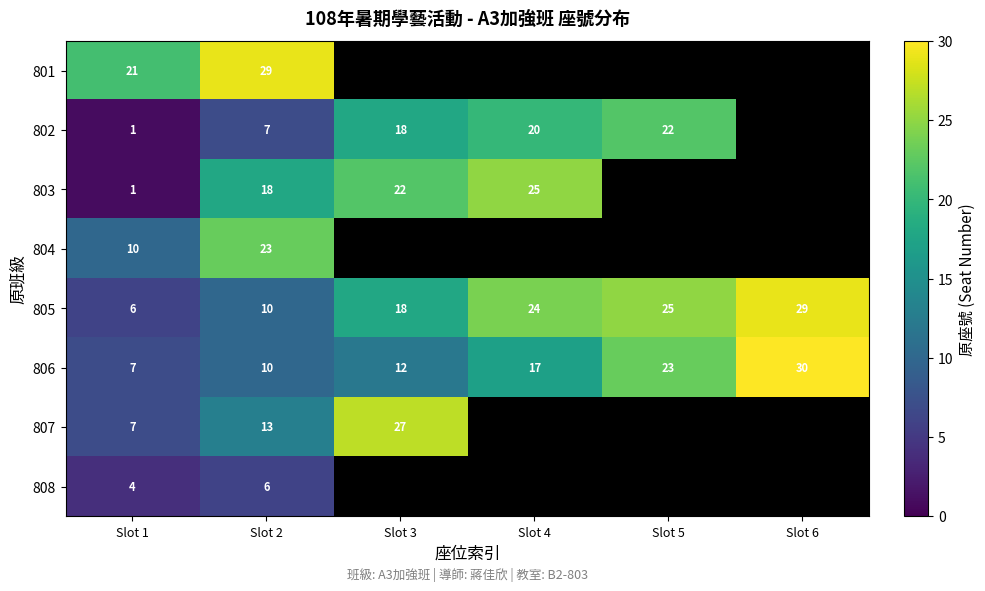

The 804 series shows 4.1 at Slot 1. True or false?

False